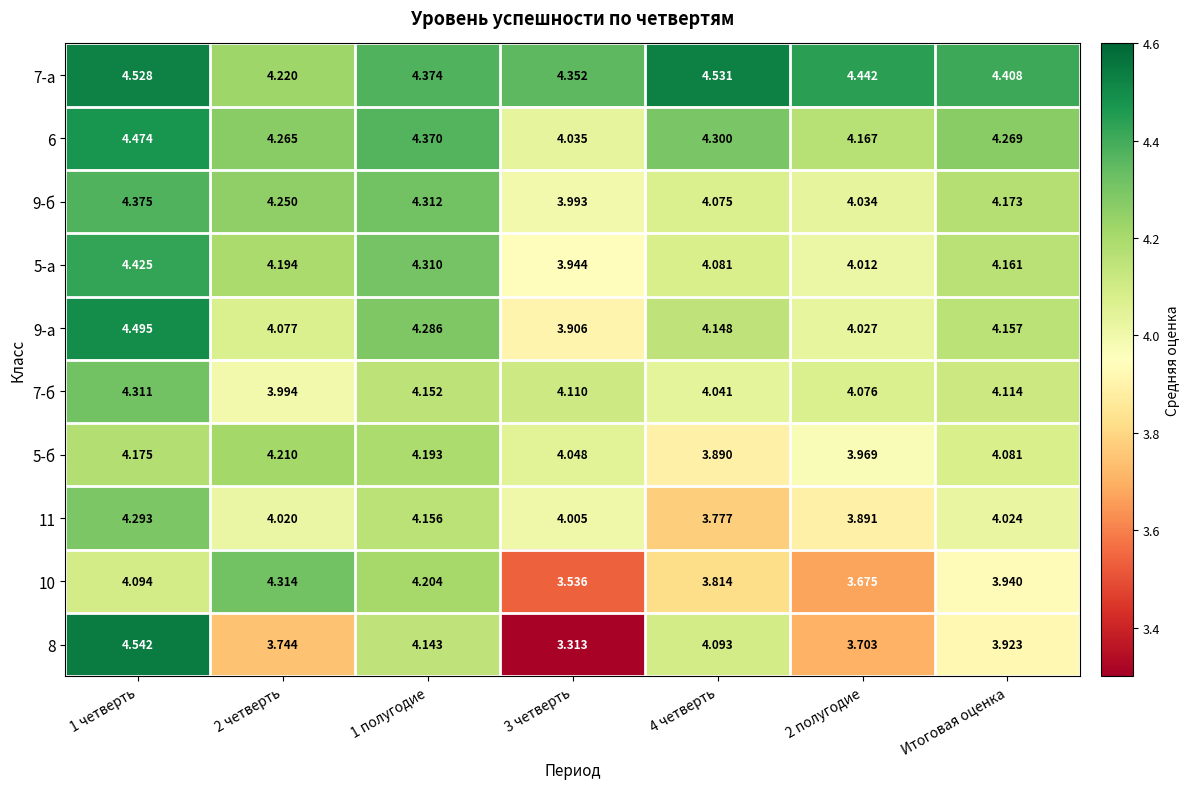

Is the value of 7-б at Итоговая оценка greater than the value of 10 at 2 полугодие?

Yes